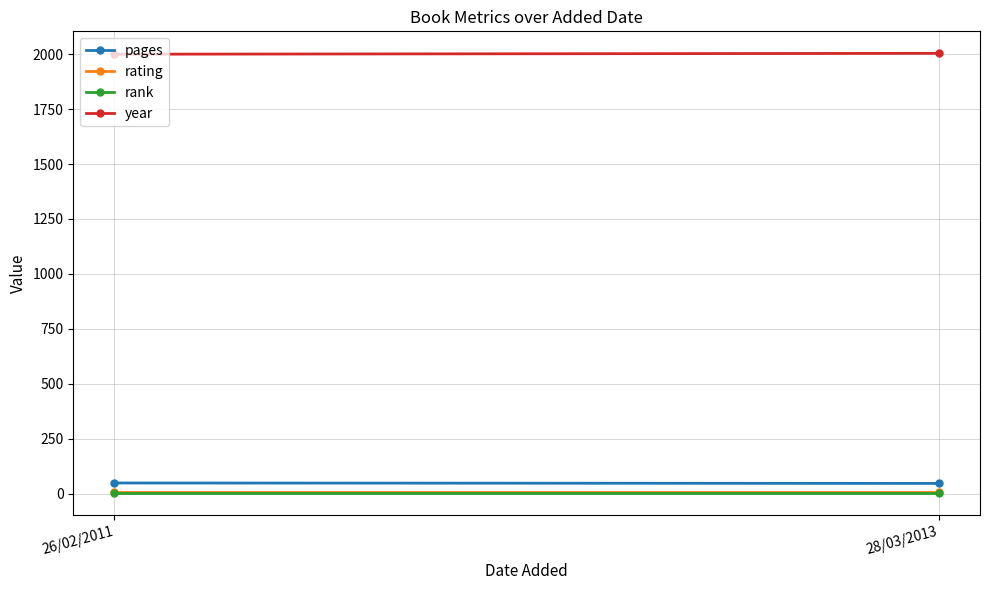

At how many categories does at least one series exceed 766?

2